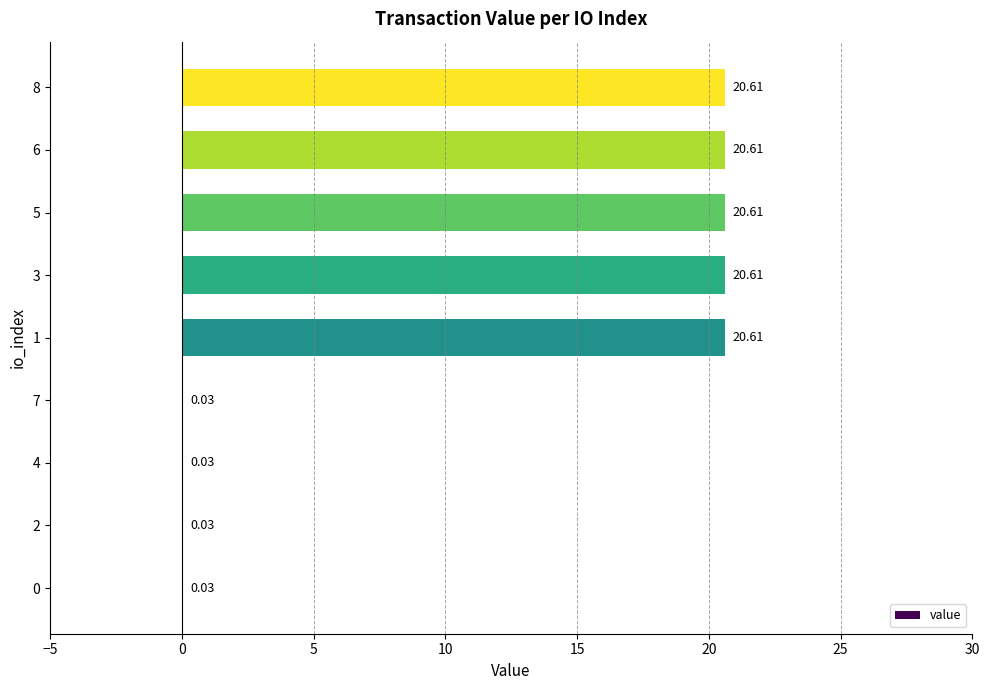

What is the change in value from 7 to 3?

+20.6